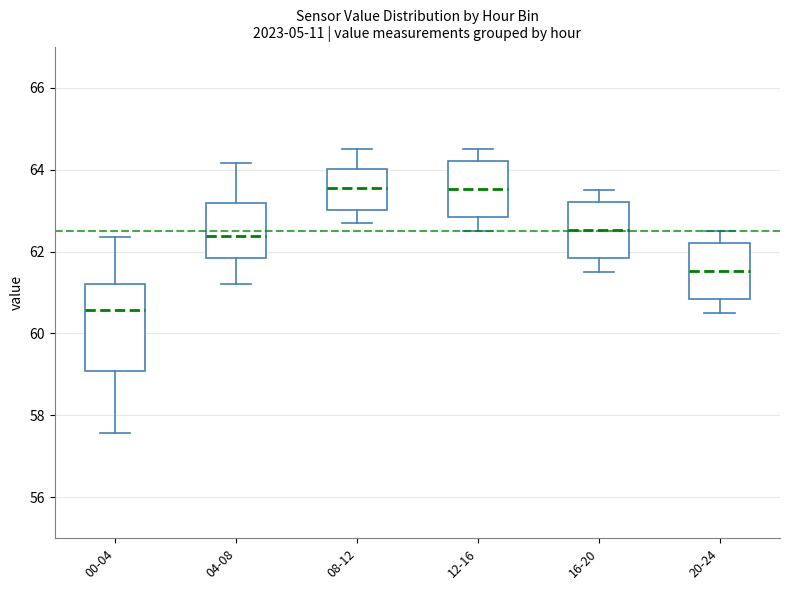

Reading left to right, read every box against the y-axis: the position of its median line, the range the box covers, and the ends of its whiskers. The values are not printed on the chart, so give them approximately, as read against the axis.

00-04: median 60.6, box 59.0 to 61.2, whiskers 57.6 to 62.4
04-08: median 62.4, box 61.8 to 63.2, whiskers 61.2 to 64.2
08-12: median 63.6, box 63.0 to 64.0, whiskers 62.8 to 64.6
12-16: median 63.6, box 62.8 to 64.2, whiskers 62.6 to 64.6
16-20: median 62.6, box 61.8 to 63.2, whiskers 61.6 to 63.6
20-24: median 61.6, box 60.8 to 62.2, whiskers 60.6 to 62.6